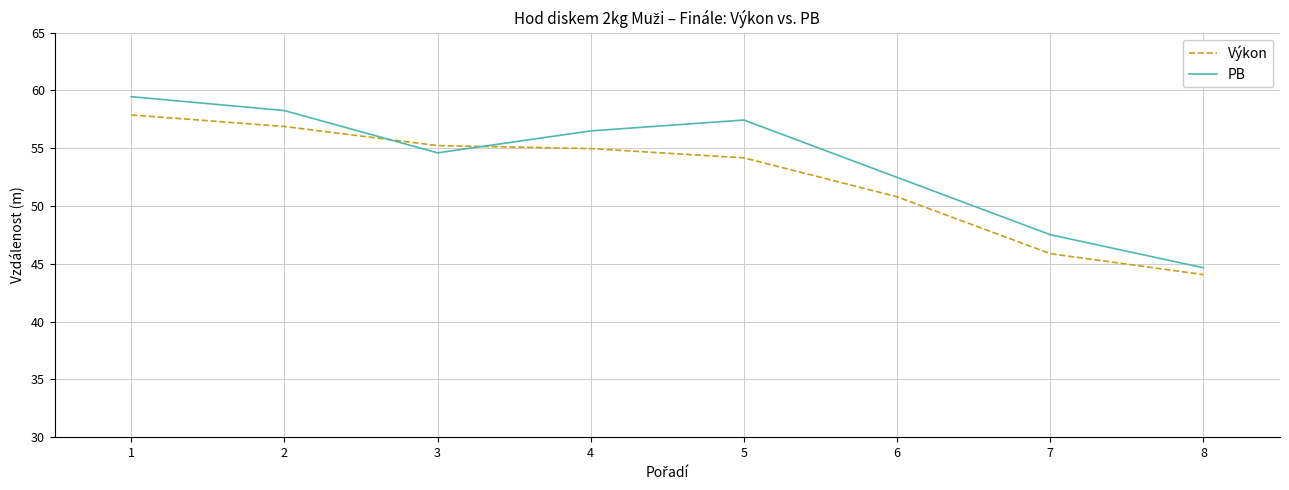

Is it true that PB equals 54.6 at 3?

True